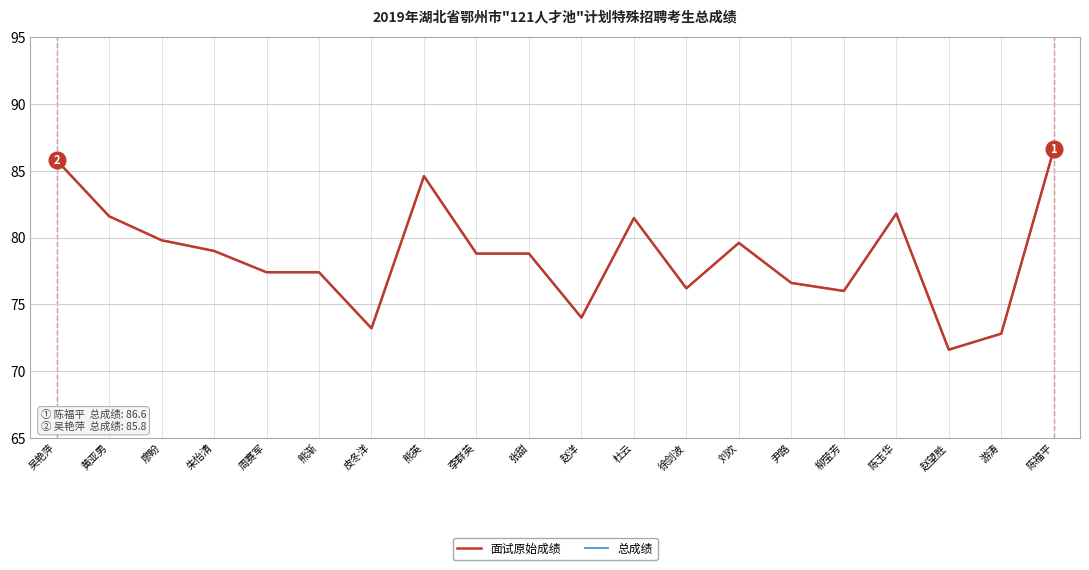

Does the chart have visible grid lines?

Yes